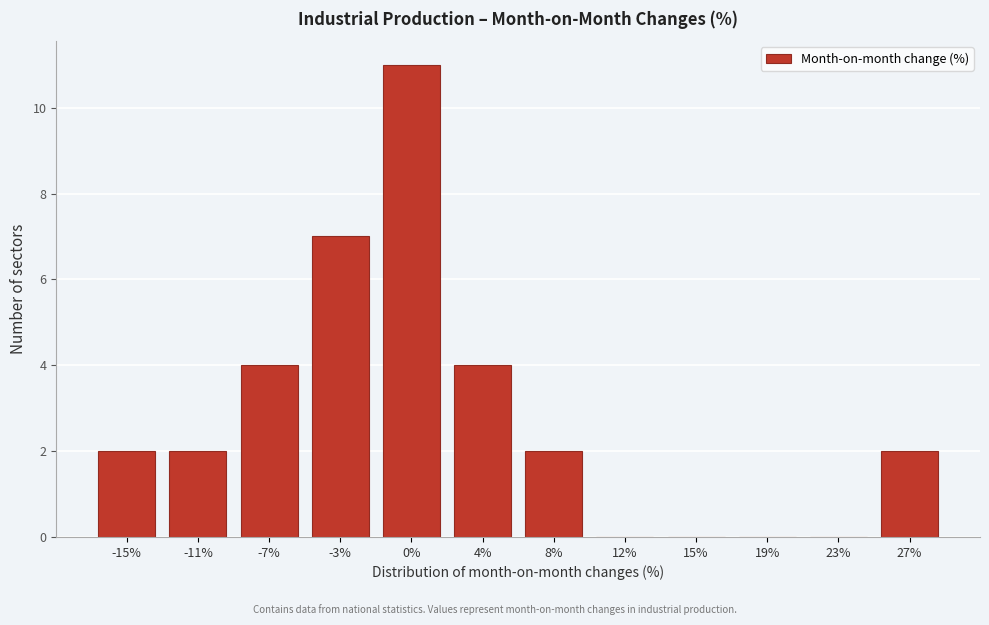

Reading left to right, transcribe all the data shown in this chart.

-15%=2	-11%=2	-7%=4	-3%=7	0%=11	4%=4	8%=2	12%=0	15%=0	19%=0	23%=0	27%=2